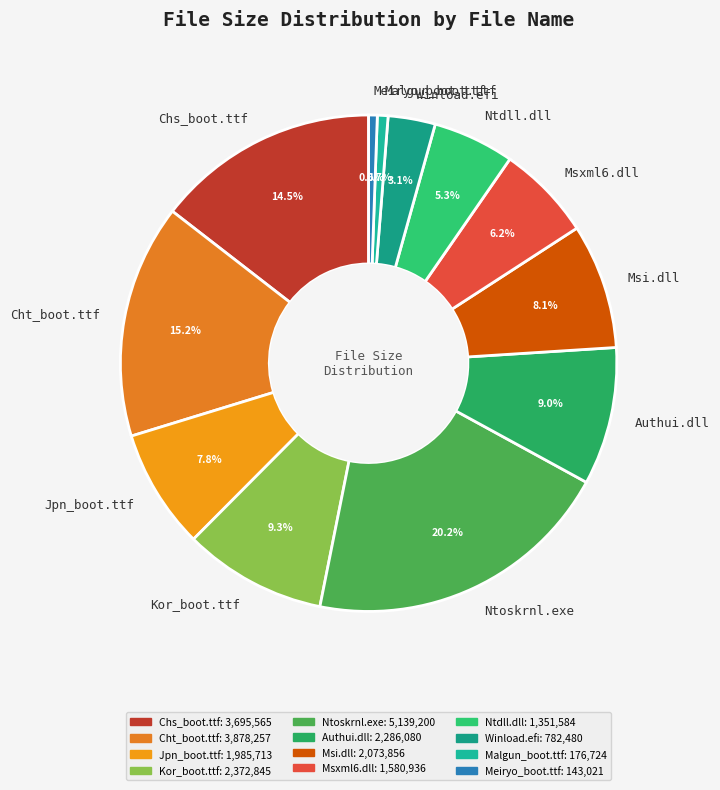

Does Meiryo_boot.ttf account for over 50% of the chart?

No